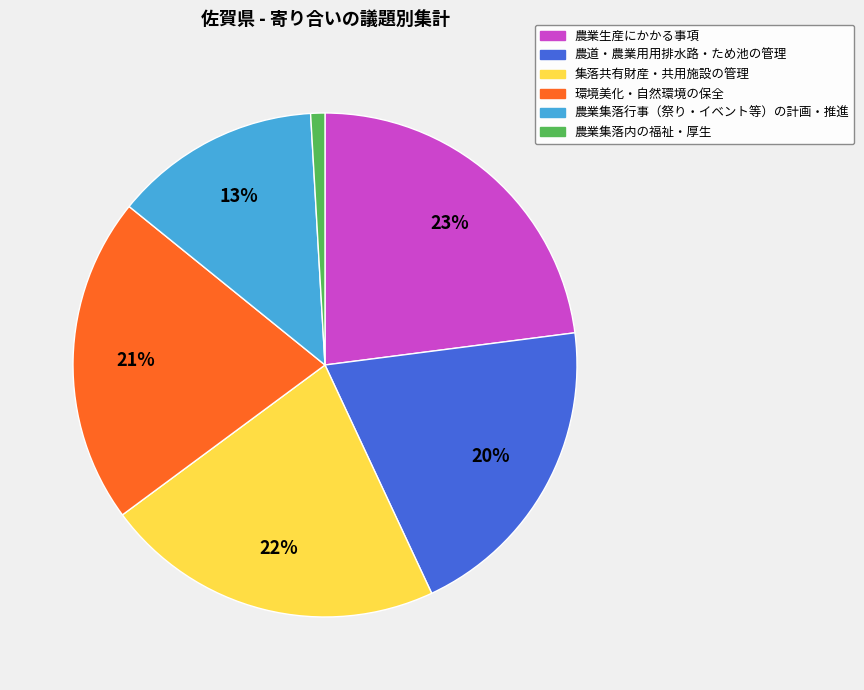

Combined, do 環境美化・自然環境の保全 and 農道・農業用用排水路・ため池の管理 account for over 50%?

No